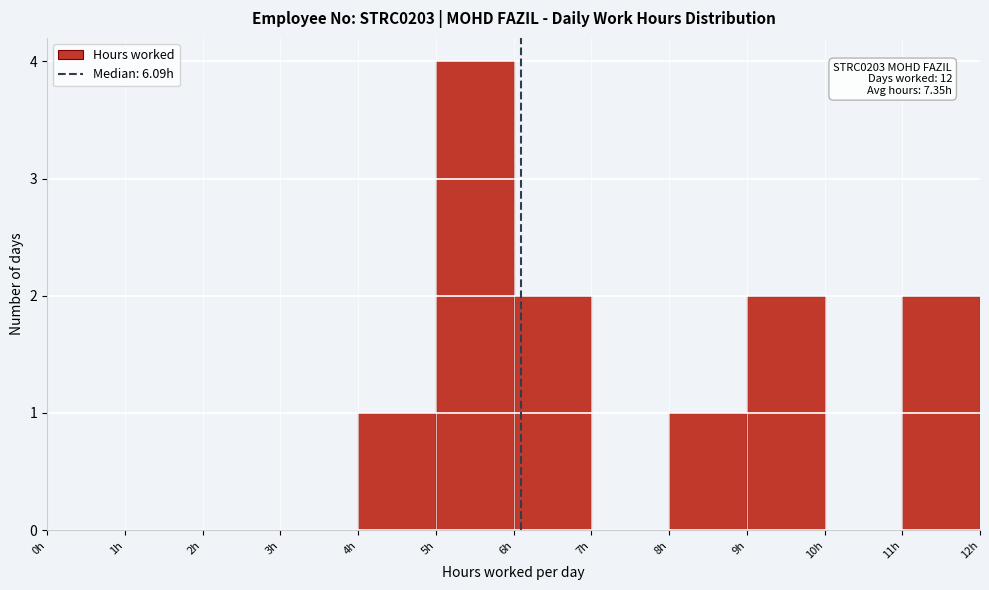

Over which range of the x-axis is the bar tallest?

5 to 6